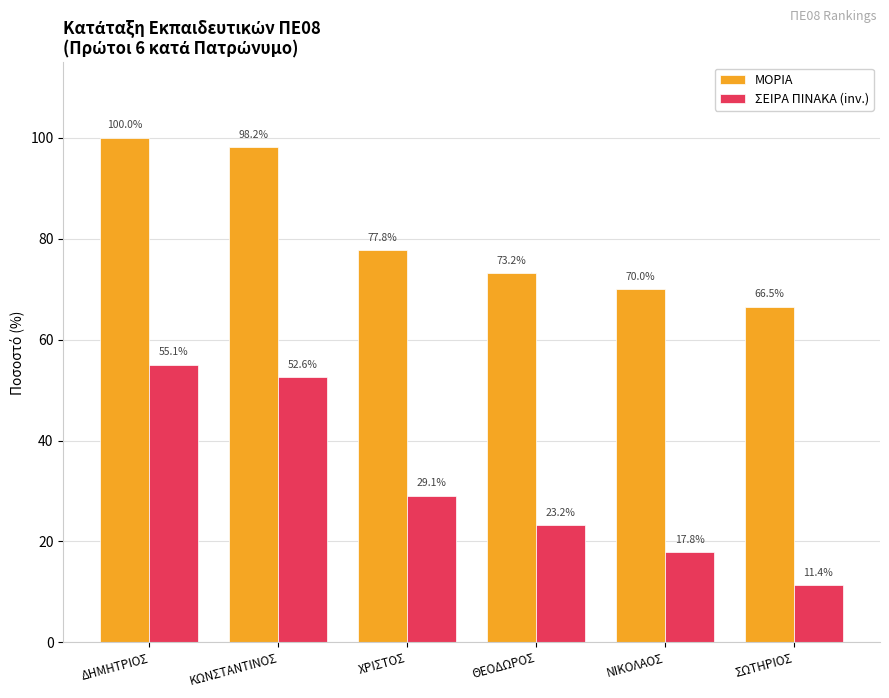

At which category is the sum across all series the highest?

ΔΗΜΗΤΡΙΟΣ